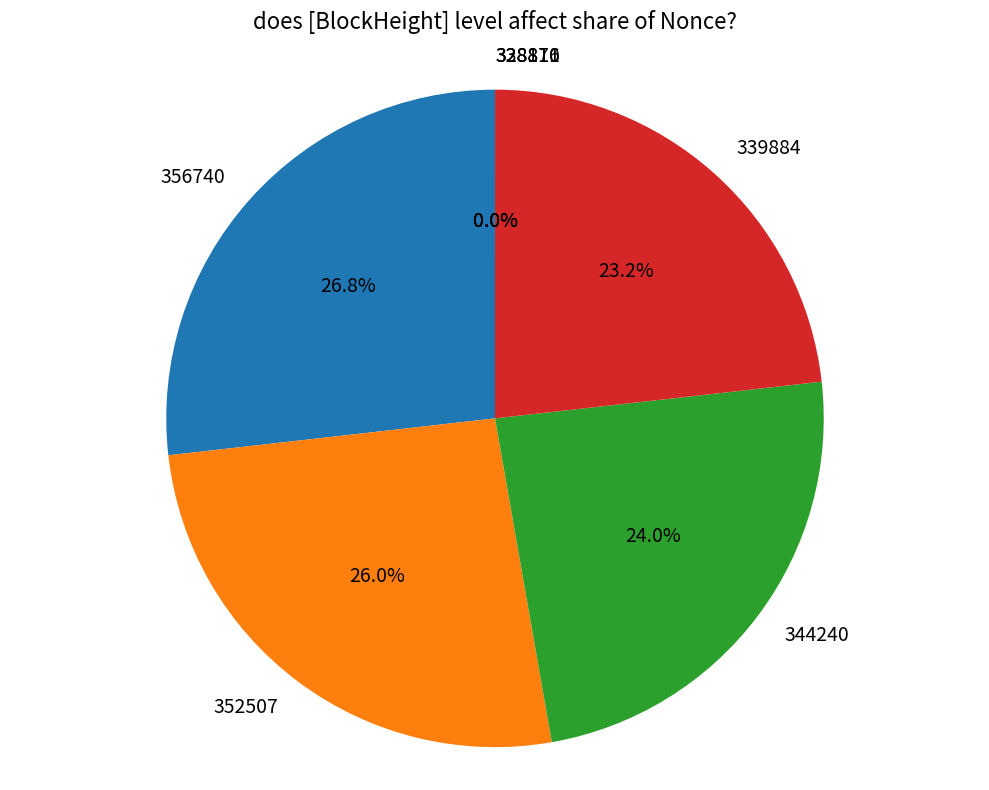

Is it true that 352507 is 26% of the pie?

True